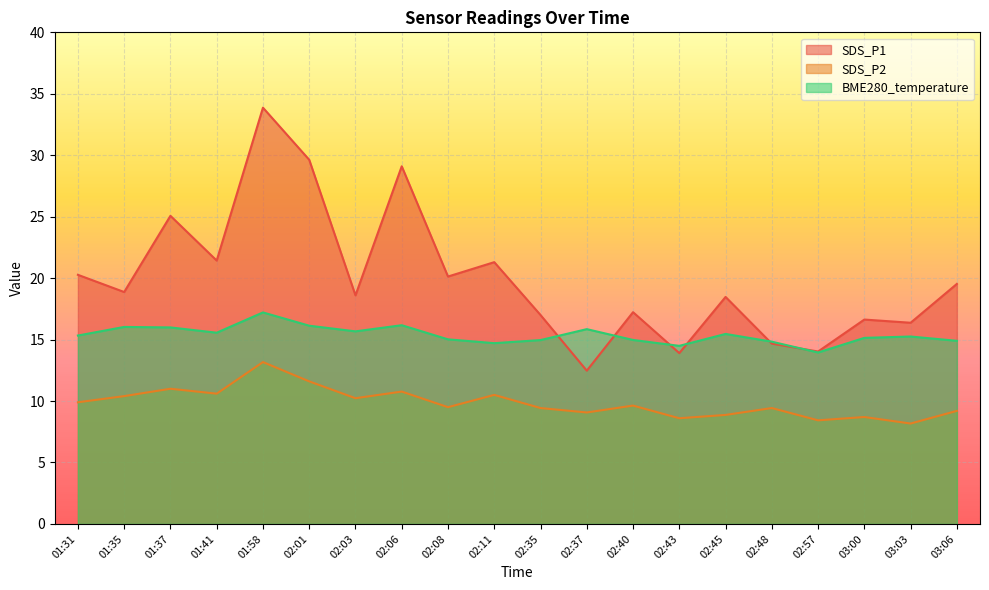

In SDS_P2, how many points are higher than both neighbors (excluding endpoints)?

7